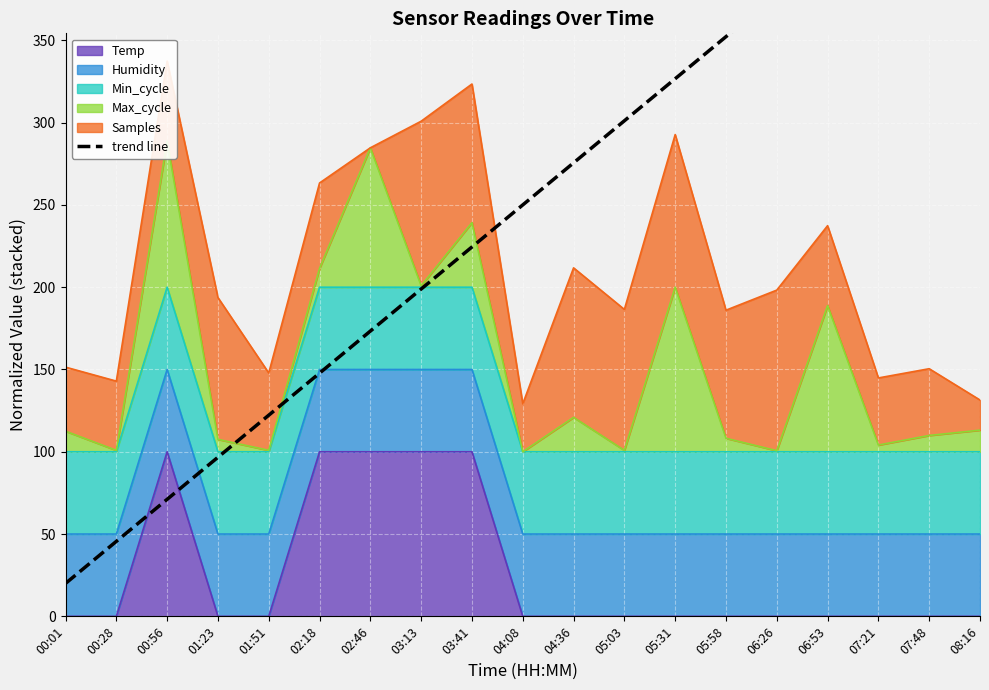

Is it true that Temp equals 30 at 02:18?

False